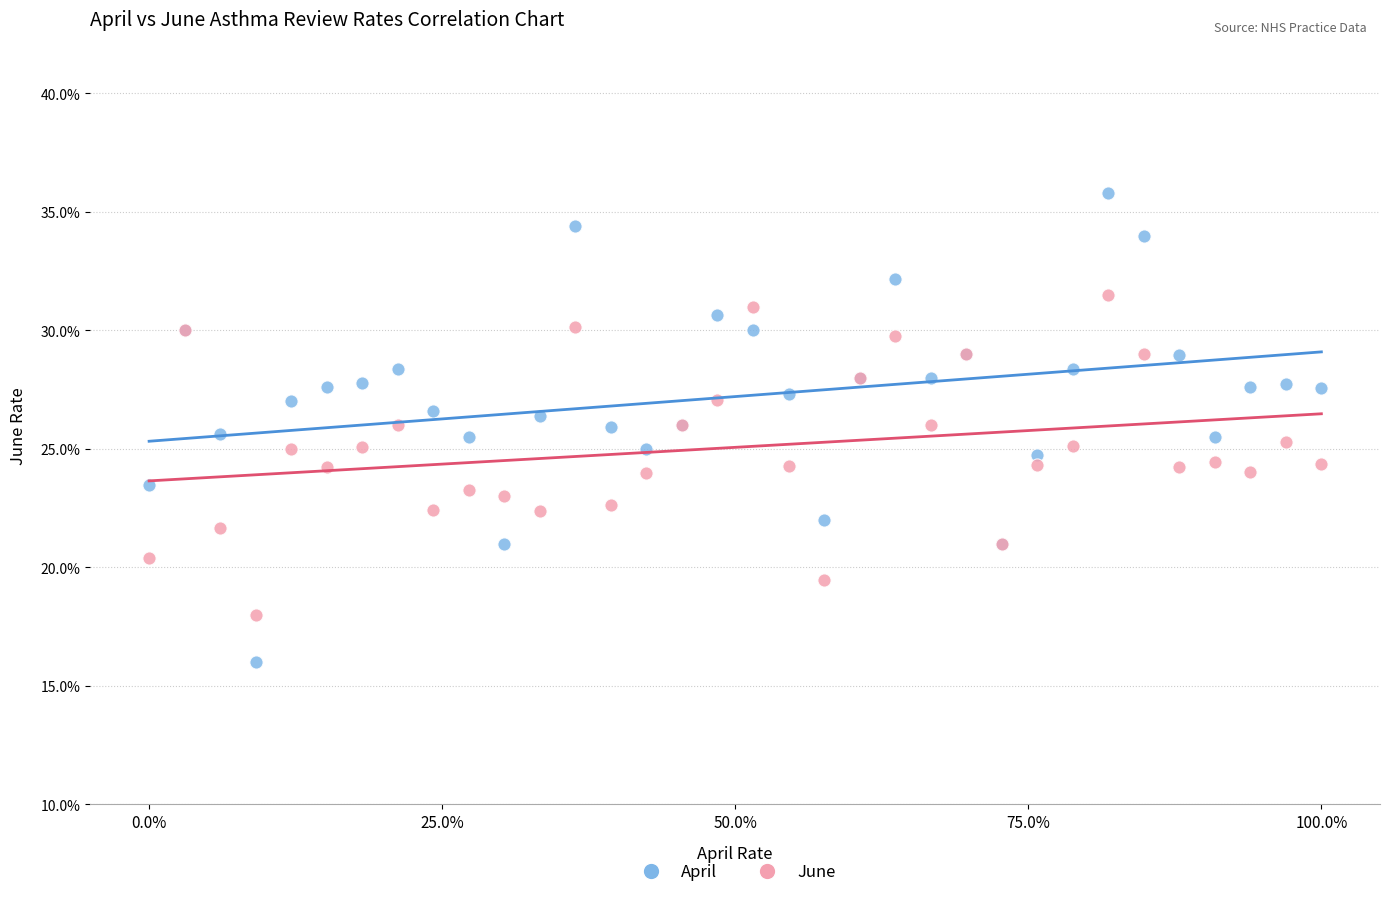

Which series has the widest spread of Y values?

April